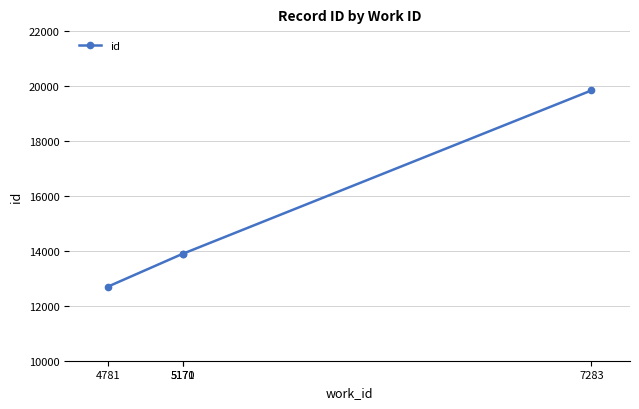

What is the value of the 1st point from the left?

12696